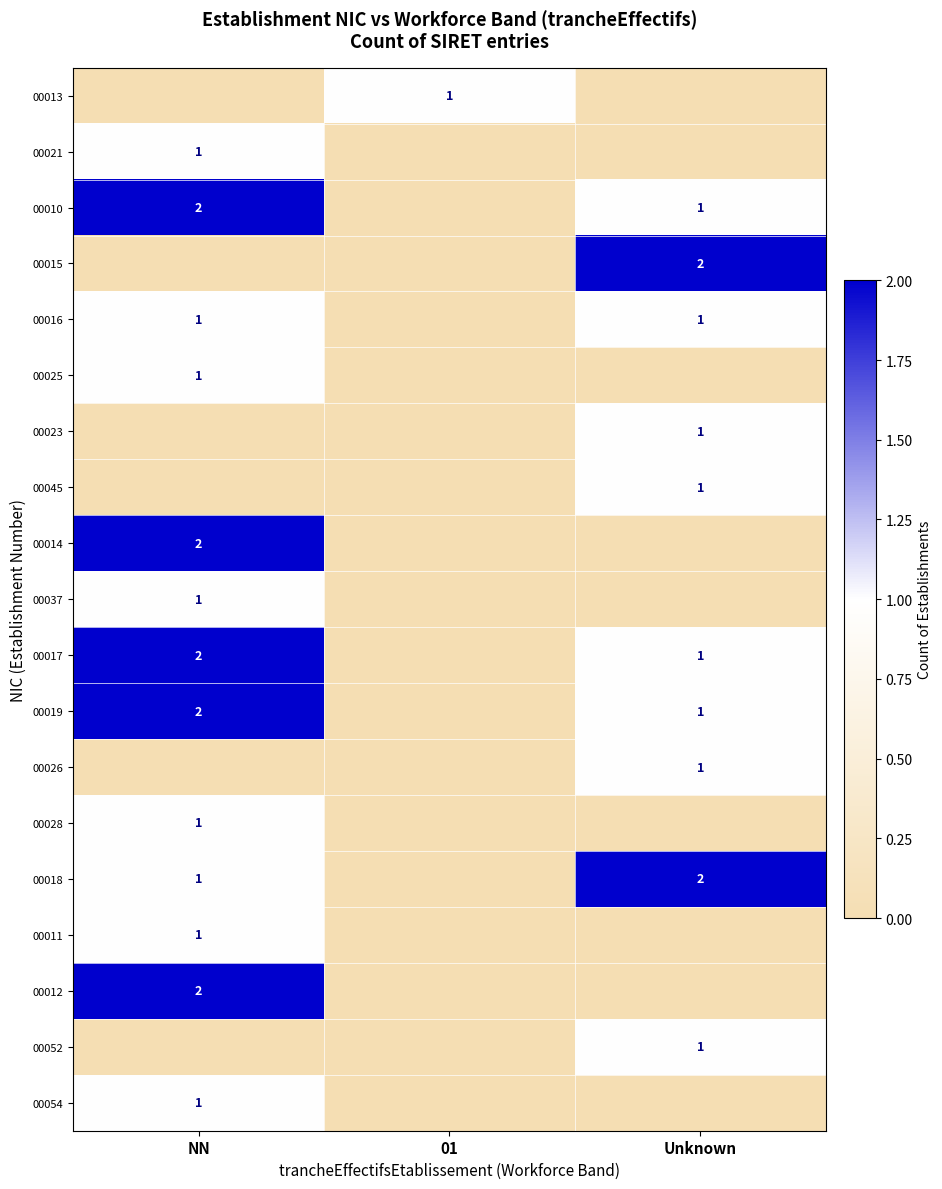

Is it true that 00011 equals 2 at NN?

False